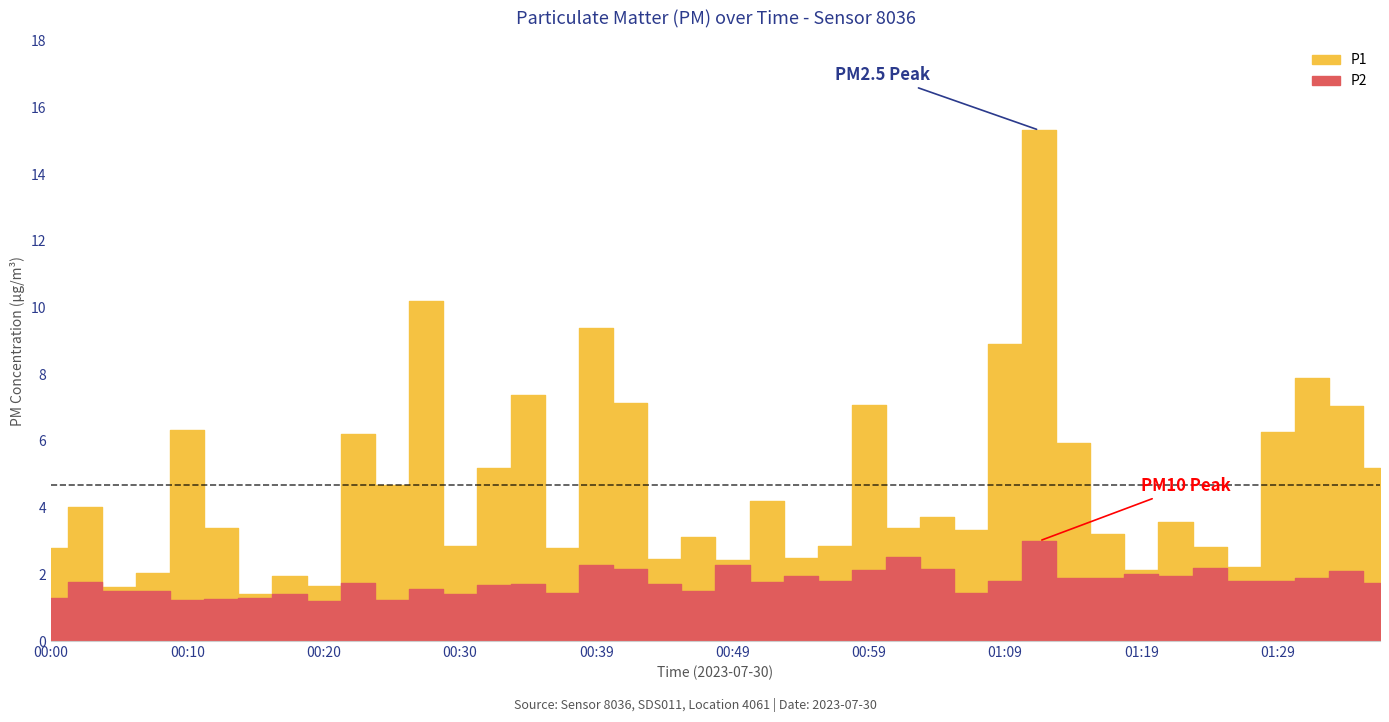

True or false: P2 and P1 intersect in this chart.

False